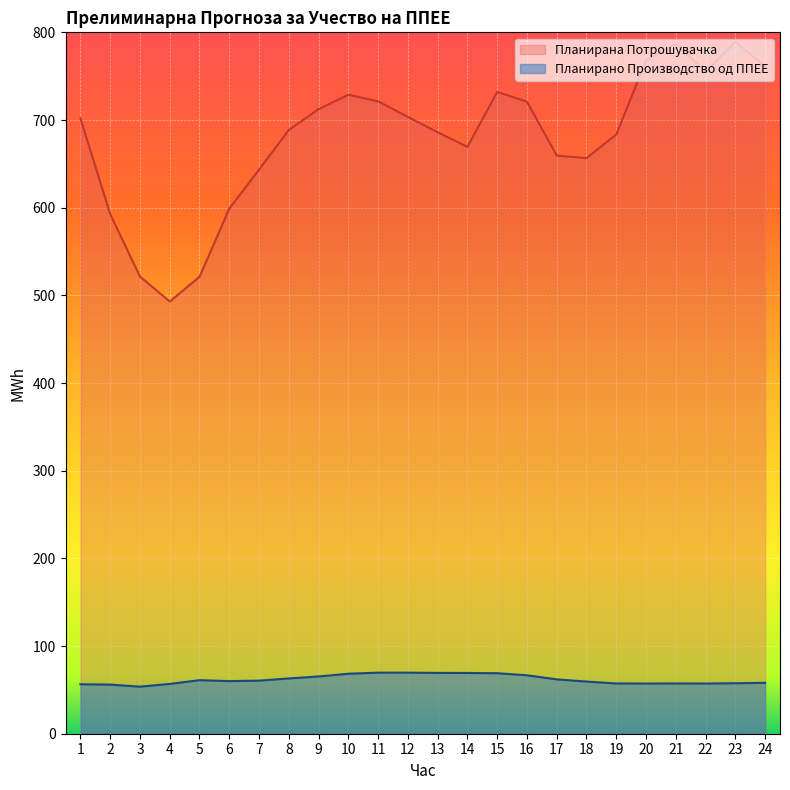

In Планирана Потрошувачка, how many points are higher than both neighbors (excluding endpoints)?

4